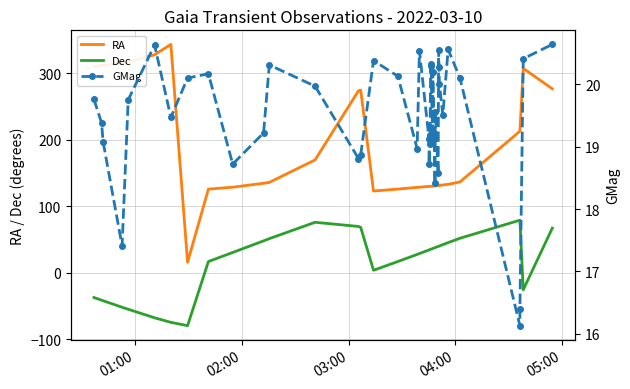

What is the minimum value shown in the chart?

-79.5